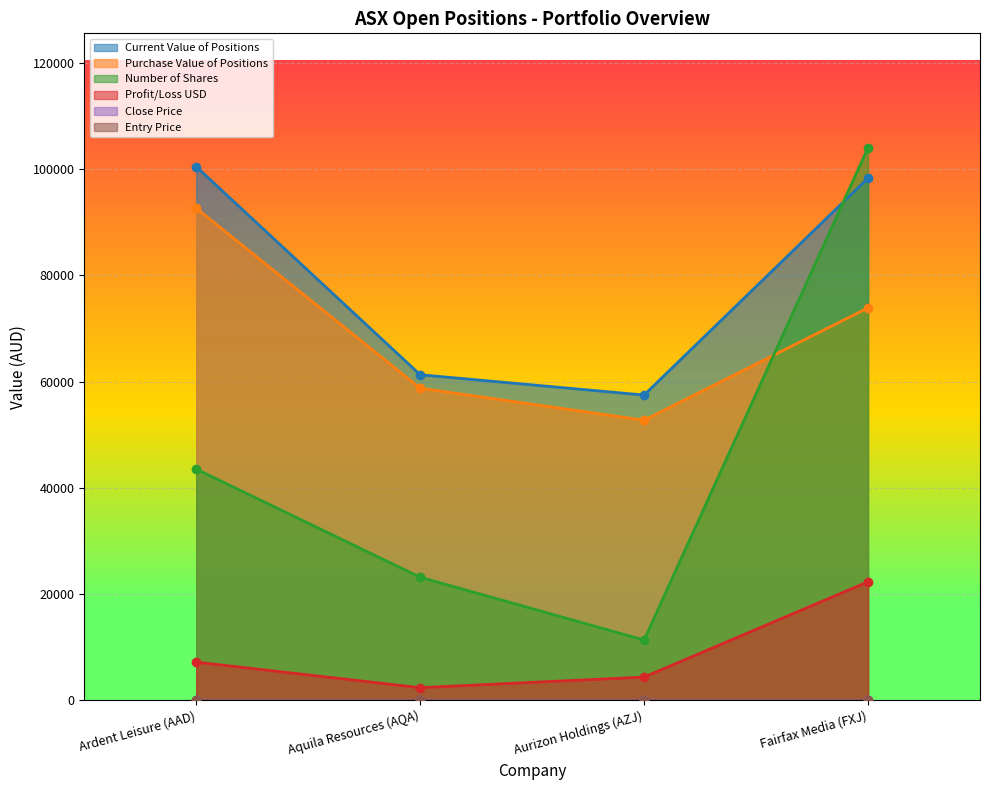

True or false: Current Value of Positions has more than 1 interior local peaks.

False